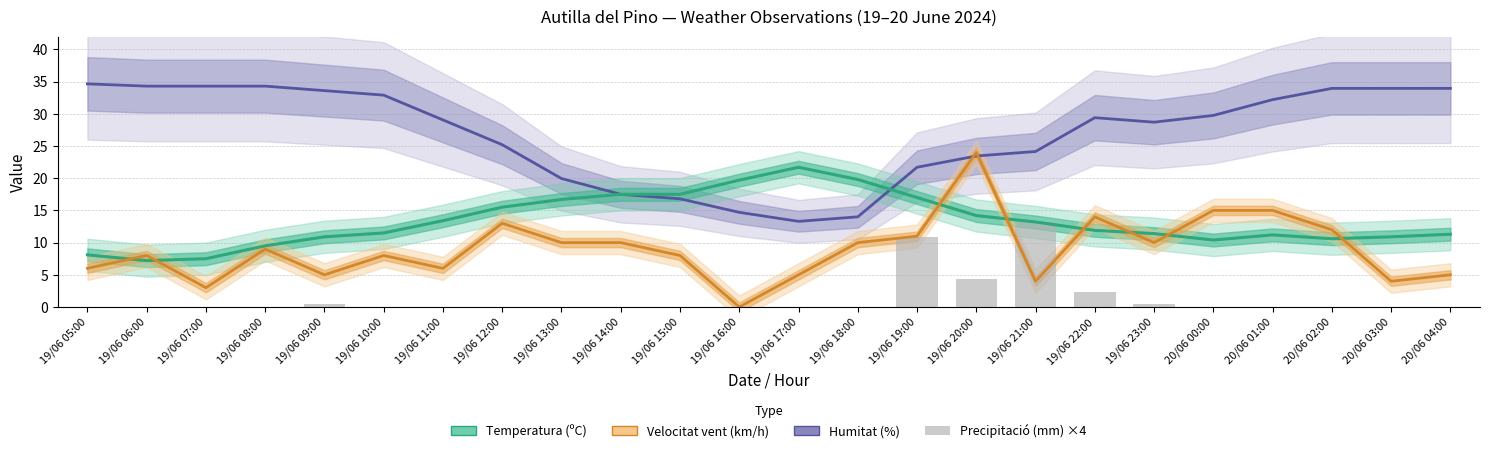

List the series in order of their peak value, lowest first.

Precipitació (mm) ×4, Temperatura (ºC), Velocitat vent (km/h), Humitat (%)